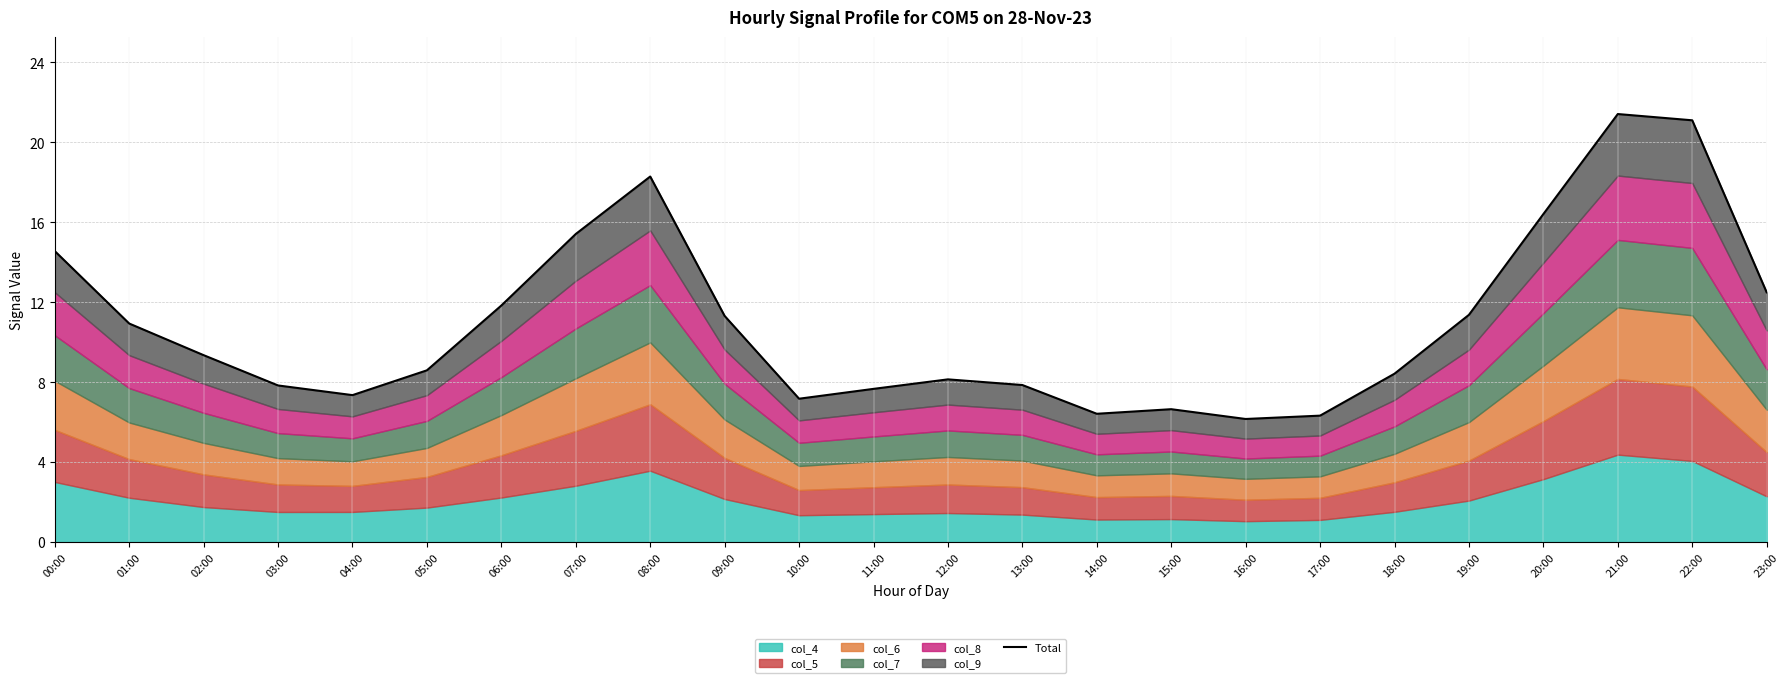

How many points are higher than both their immediate neighbors (excluding endpoints)?

4